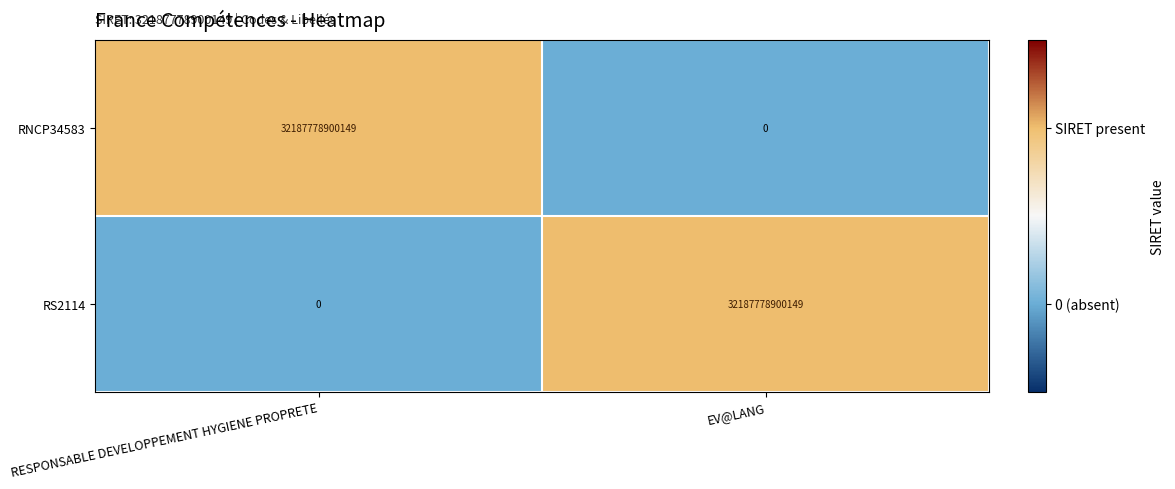

What is the difference between the RS2114 values at EV@LANG and RESPONSABLE DEVELOPPEMENT HYGIENE PROPRETE?

32187778900149